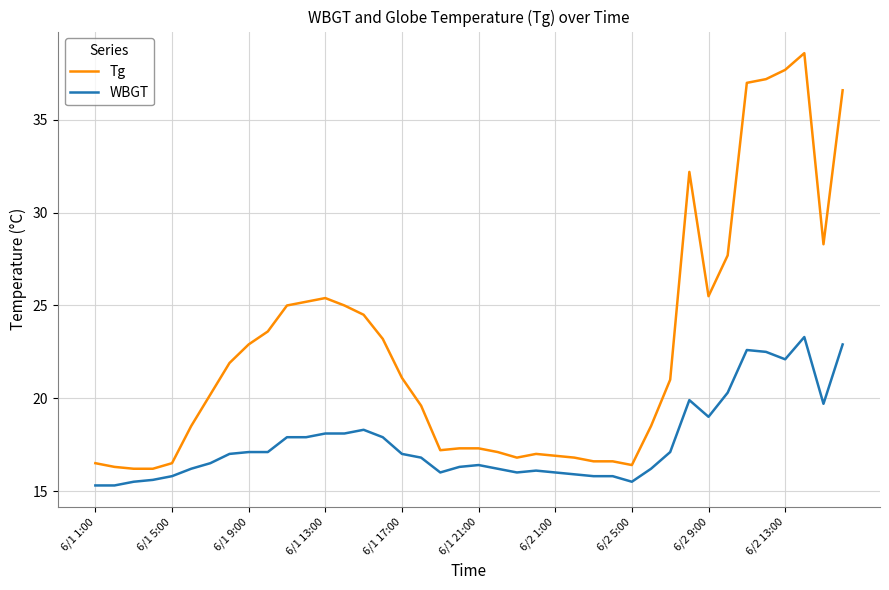

Does the chart display data point markers on the line(s)?

No